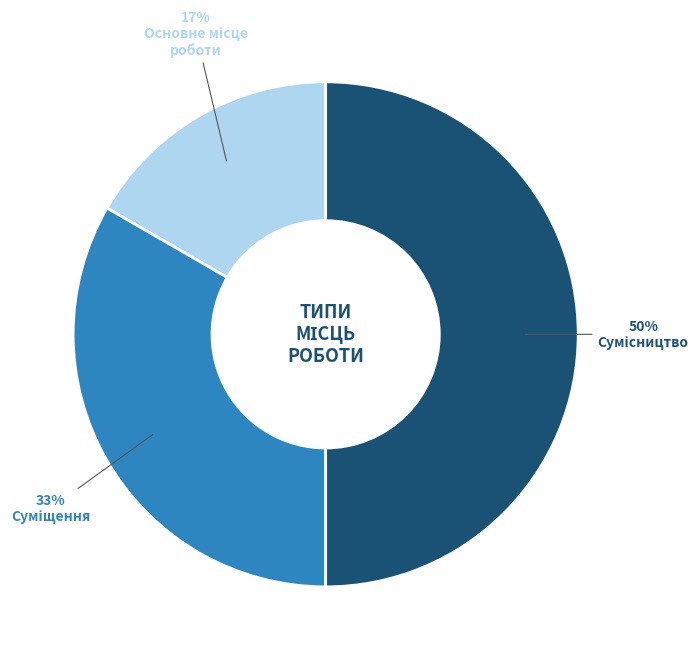

To the nearest percent, what is the difference between the largest and smallest slice percentages?

33%